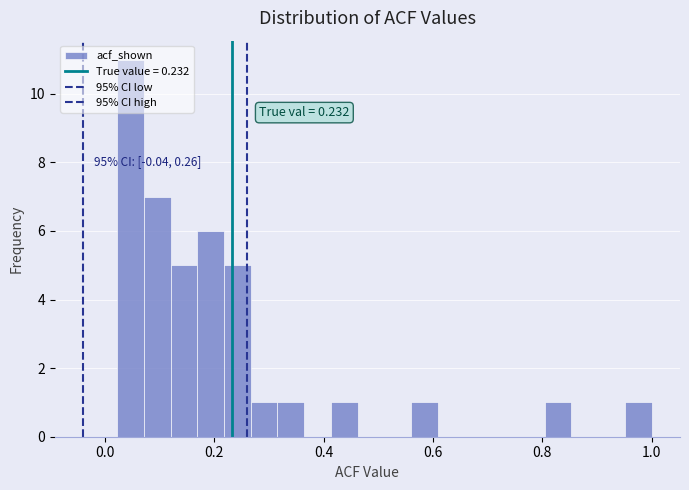

Around what value on the x-axis is the tallest bar? Give the approximate position of its centre, as read against the axis.

0.04